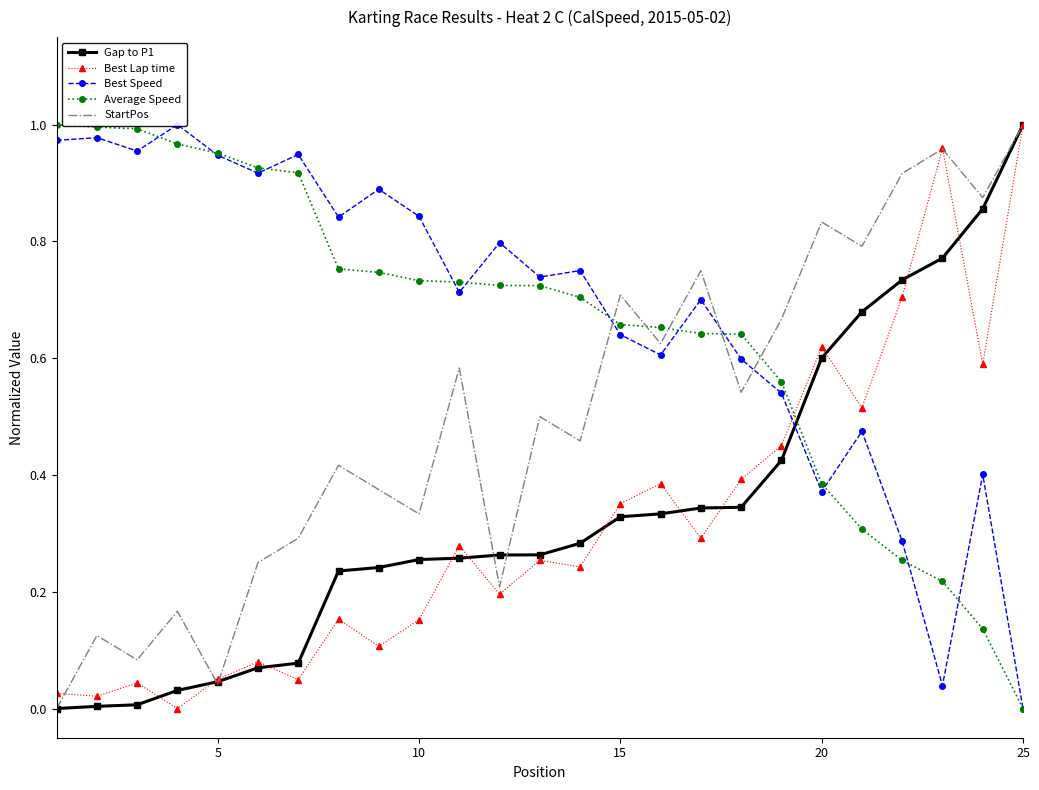

Reading right to left, transcribe all the data shown in this chart.

Gap to P1: 1.0	0.9	0.8	0.7	0.7	0.6	0.4	0.3	0.3	0.3	0.3	0.3	0.3	0.3	0.3	0.3	0.2	0.2	0.1	0.1	0.0	0.0	0.0	0.0	0.0
Best Lap time: 1.0	0.6	1.0	0.7	0.5	0.6	0.5	0.4	0.3	0.4	0.4	0.2	0.3	0.2	0.3	0.2	0.1	0.2	0.0	0.1	0.1	0.0	0.0	0.0	0.0
Best Speed: 0.0	0.4	0.0	0.3	0.5	0.4	0.5	0.6	0.7	0.6	0.6	0.8	0.7	0.8	0.7	0.8	0.9	0.8	0.9	0.9	0.9	1.0	1.0	1.0	1.0
Average Speed: 0.0	0.1	0.2	0.3	0.3	0.4	0.6	0.6	0.6	0.7	0.7	0.7	0.7	0.7	0.7	0.7	0.7	0.8	0.9	0.9	1.0	1.0	1.0	1.0	1.0
StartPos: 1.0	0.9	1.0	0.9	0.8	0.8	0.7	0.5	0.8	0.6	0.7	0.5	0.5	0.2	0.6	0.3	0.4	0.4	0.3	0.2	0.0	0.2	0.1	0.1	0.0